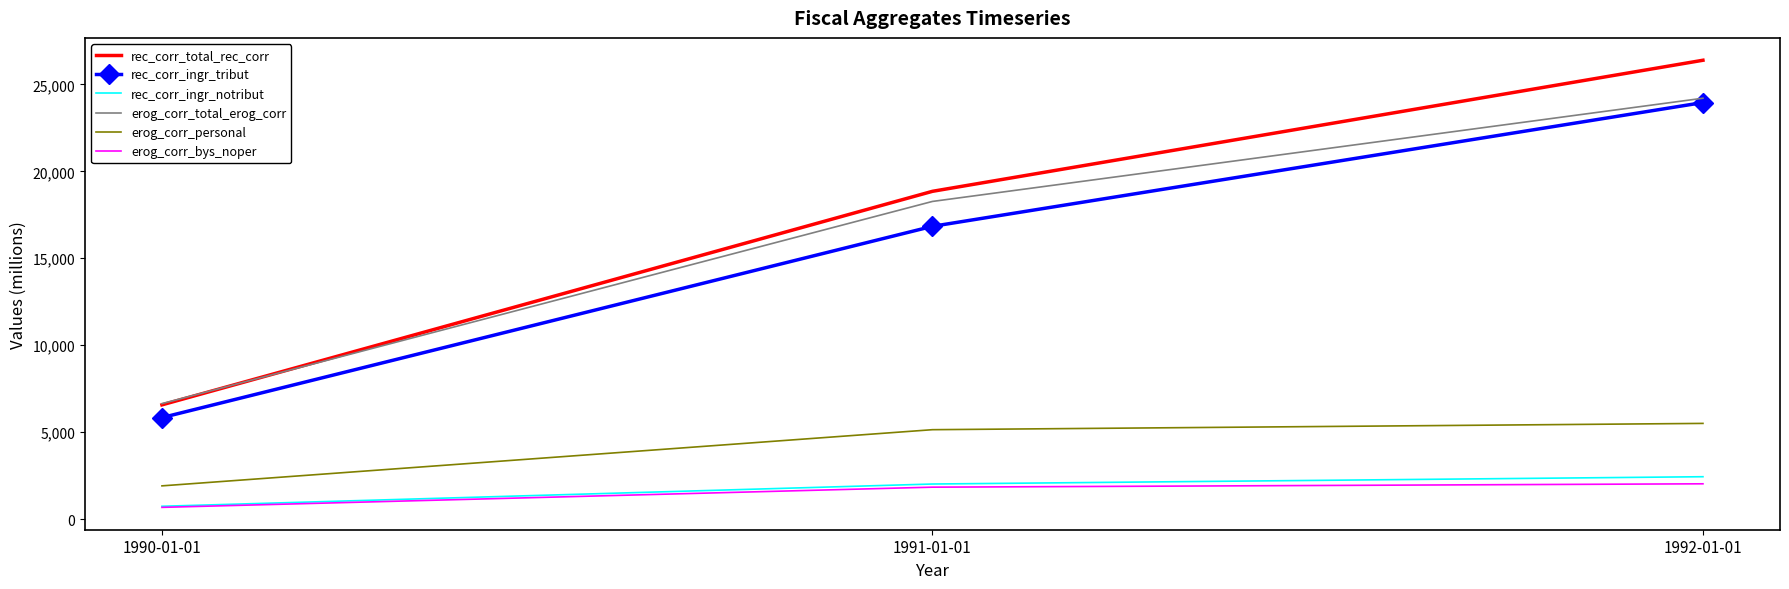

At which category does the chart reach its minimum across all series?

1990-01-01